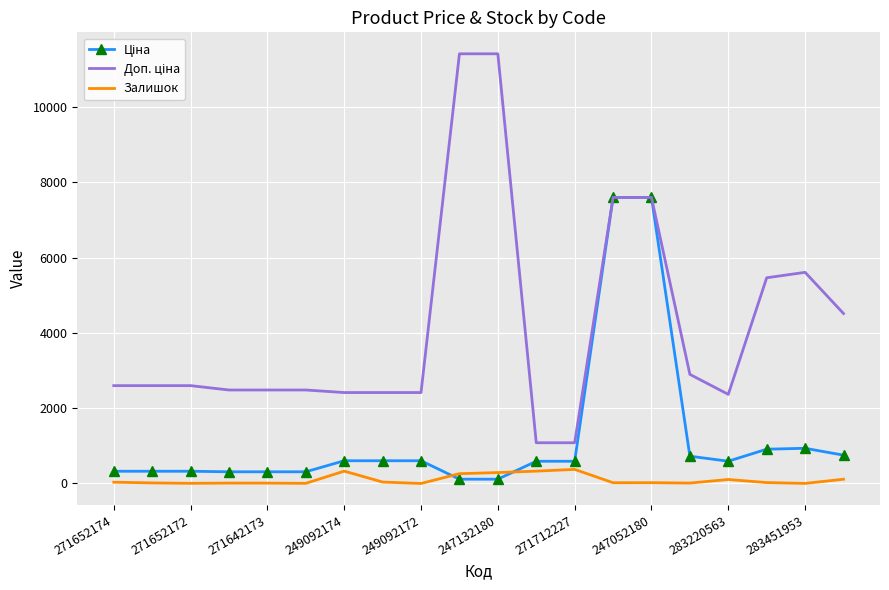

What is the greatest value displayed?

11410.0